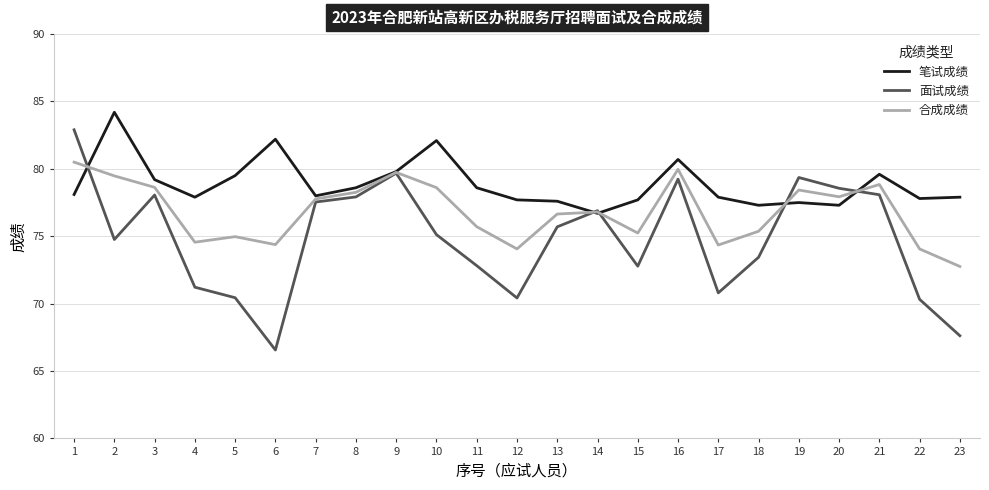

Rank the series by their average value, from lowest to highest.

面试成绩, 合成成绩, 笔试成绩